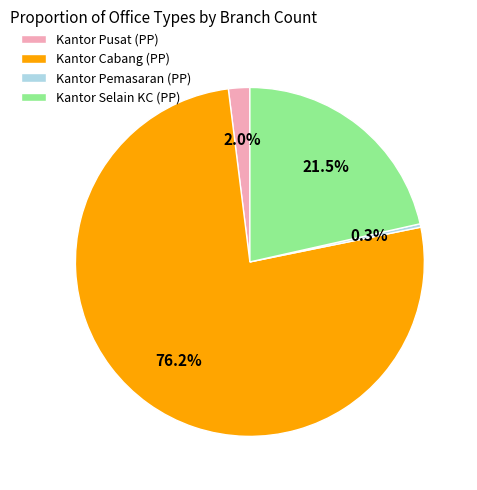

Which category has the biggest portion of the pie?

Kantor Cabang (PP)